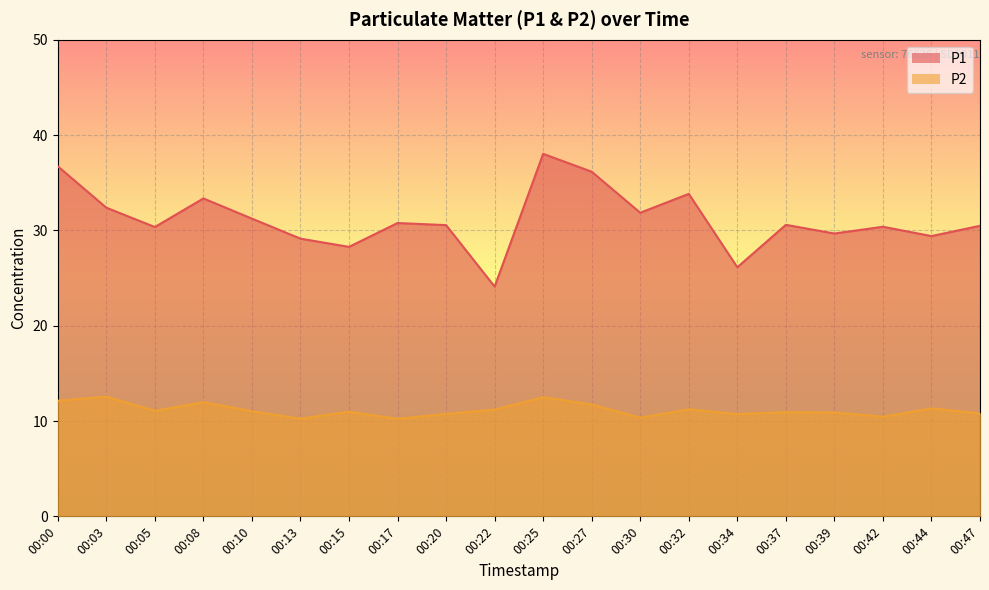

Which series changed the most between 00:08 and 00:30?

P2